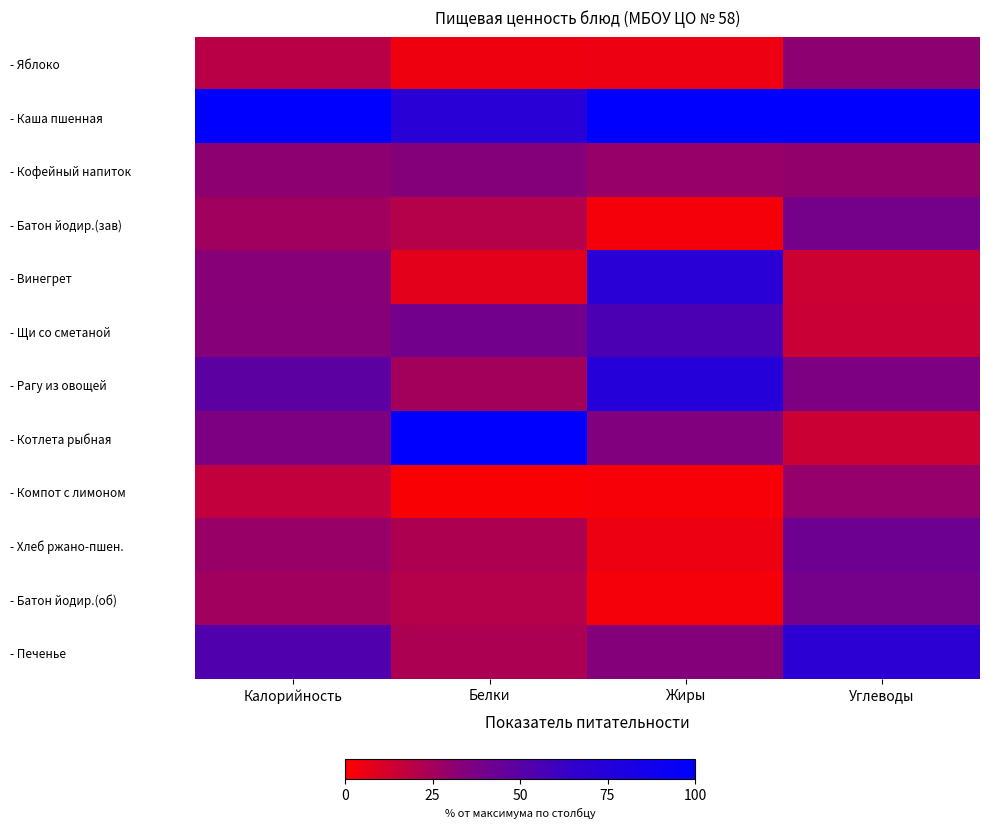

What is the total value across all series at Жиры?

416.1